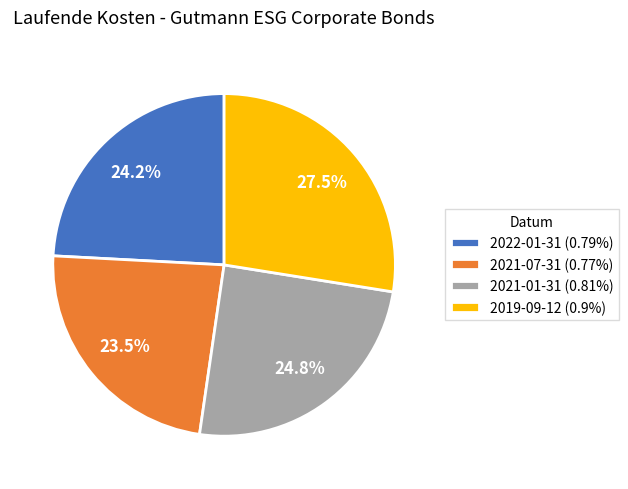

Does any single category account for the majority?

No